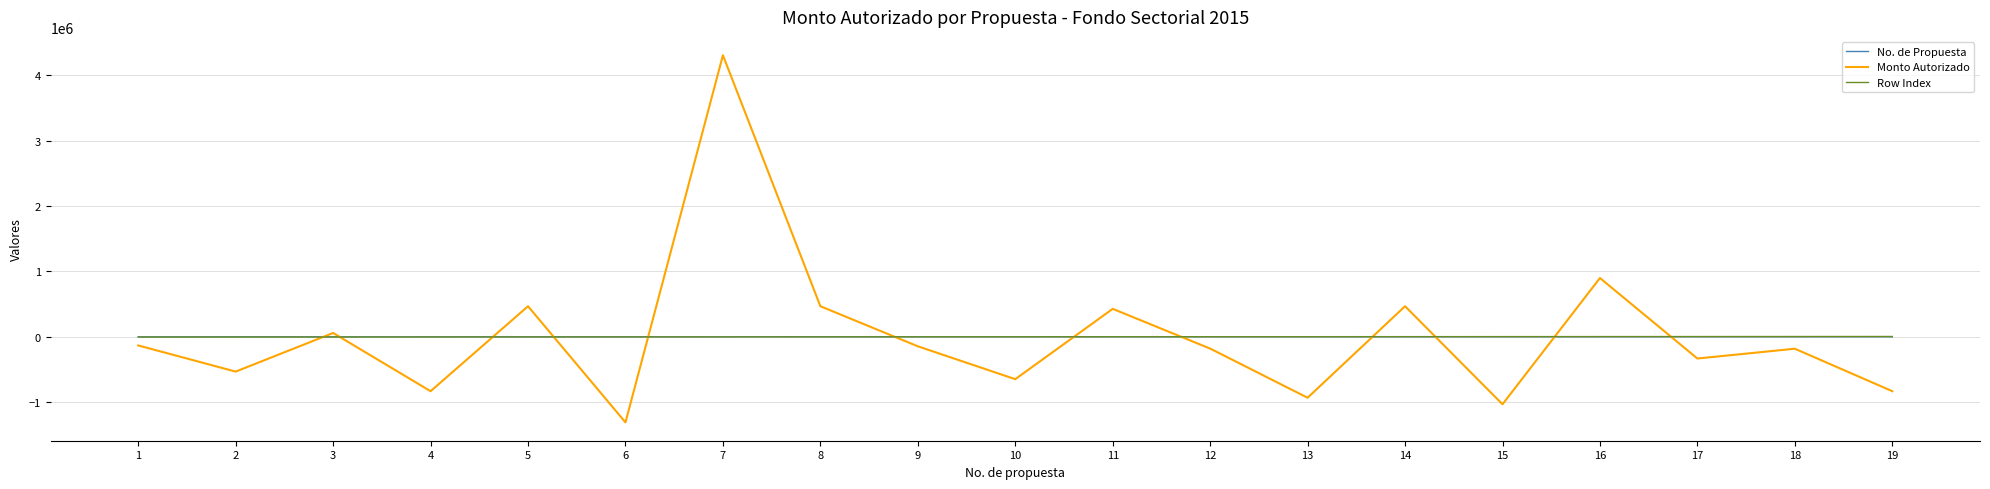

Which series has the widest spread of values?

Monto Autorizado